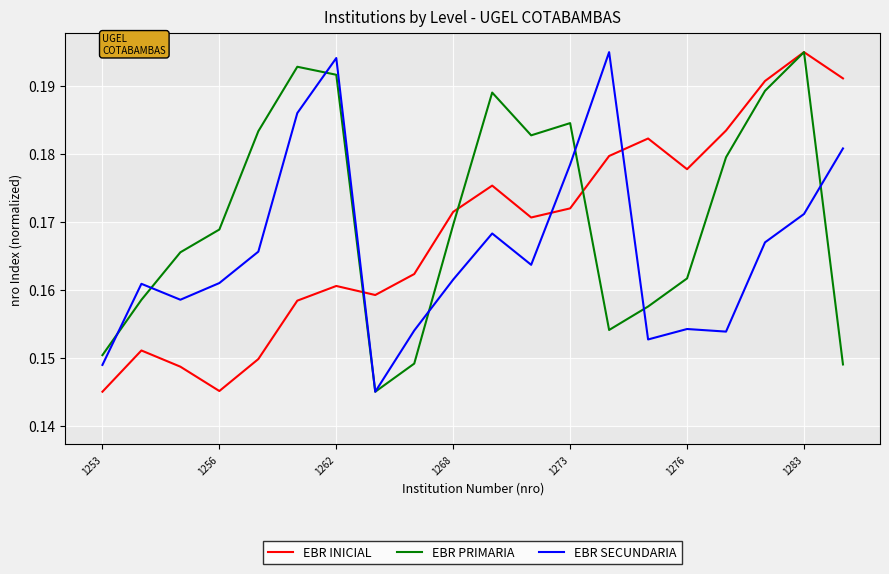

True or false: EBR INICIAL and EBR SECUNDARIA cross at least once.

True